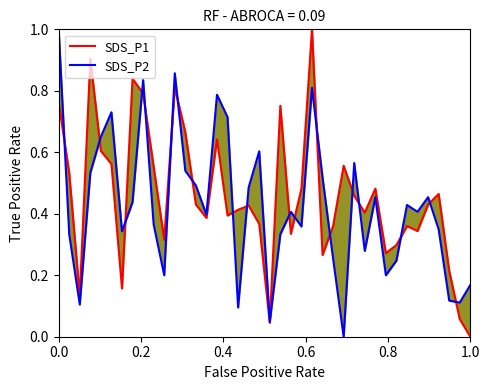

Reading left to right, extract all data points from this chart.

SDS_P1: 0.8	0.5	0.1	0.9	0.6	0.6	0.2	0.8	0.8	0.6	0.3	0.8	0.7	0.4	0.4	0.6	0.4	0.4	0.4	0.4	0.0	0.8	0.3	0.5	1.0	0.3	0.4	0.6	0.5	0.4	0.5	0.3	0.3	0.4	0.3	0.4	0.5	0.2	0.1	0.0
SDS_P2: 1.0	0.3	0.1	0.5	0.7	0.7	0.3	0.4	0.8	0.4	0.2	0.9	0.5	0.5	0.4	0.8	0.7	0.1	0.5	0.6	0.0	0.3	0.4	0.4	0.8	0.5	0.3	0.0	0.6	0.3	0.5	0.2	0.2	0.4	0.4	0.5	0.3	0.1	0.1	0.2